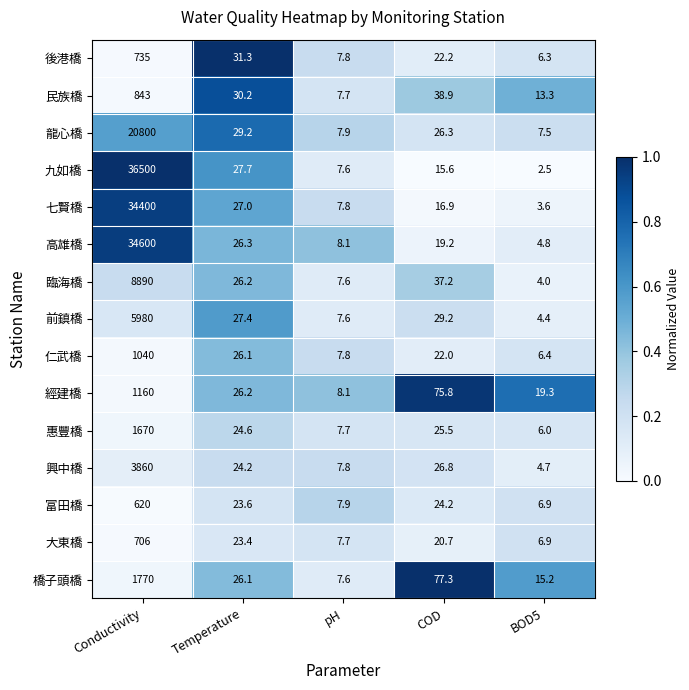

Which series has the widest spread of values?

九如橋